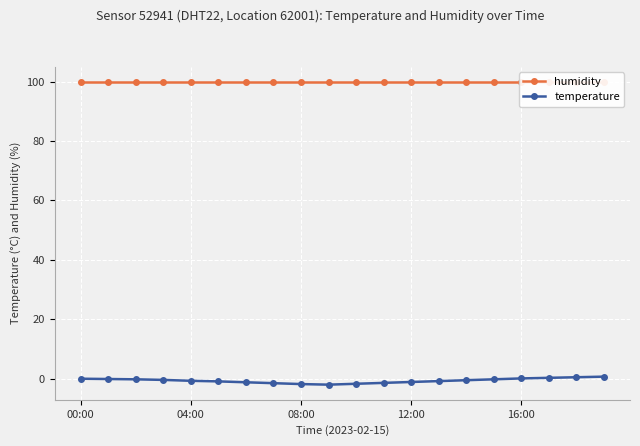

What is the average value of the humidity series?

99.9